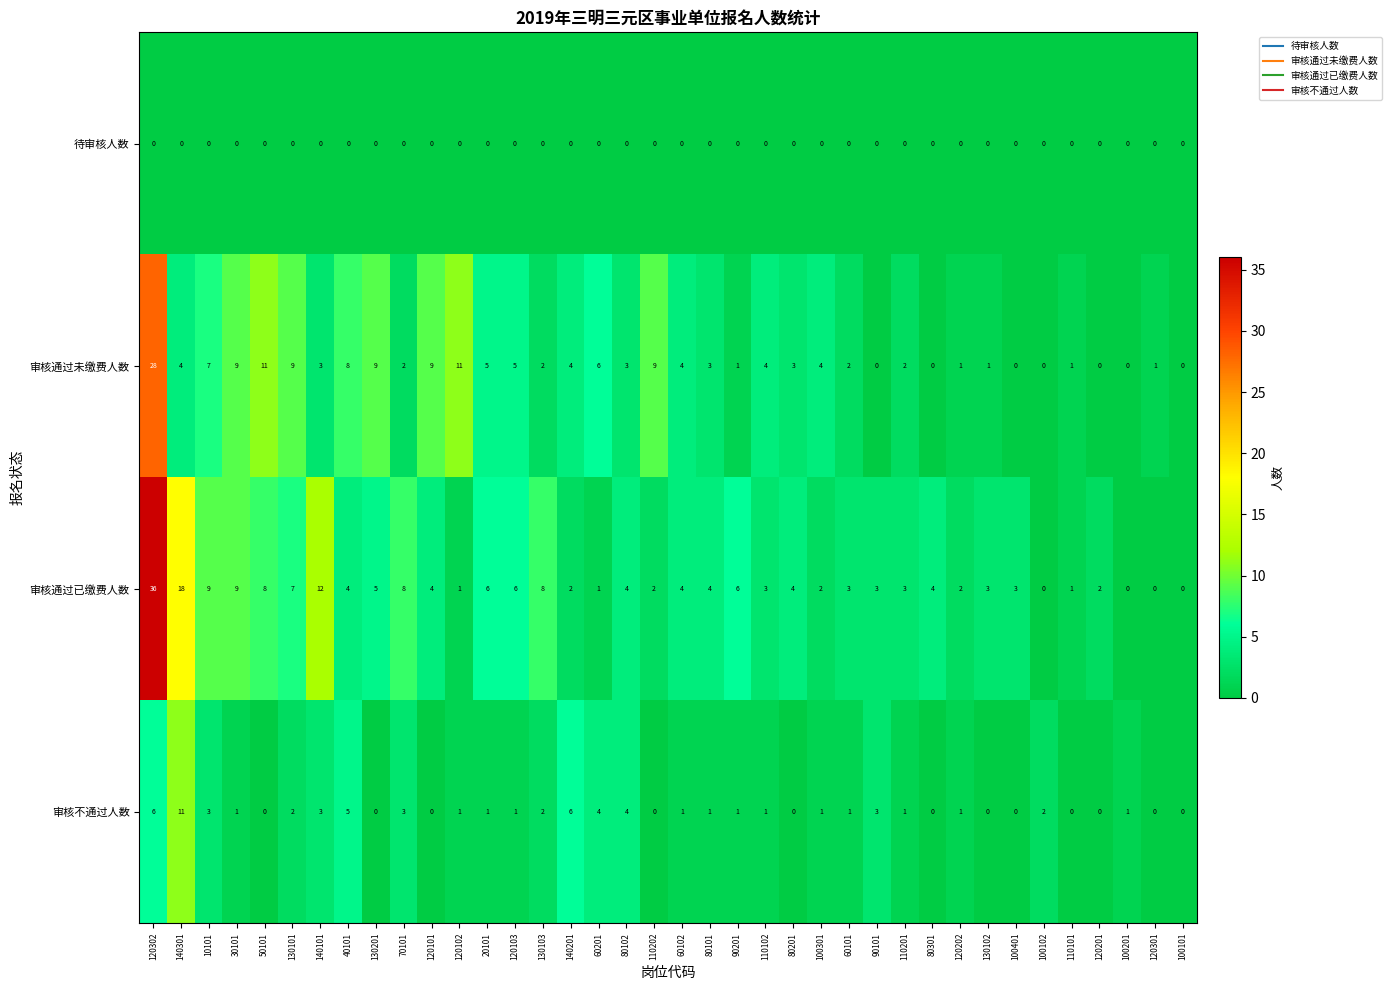

What is the difference between the second highest and minimum values in the 审核通过已缴费人数 series?

18